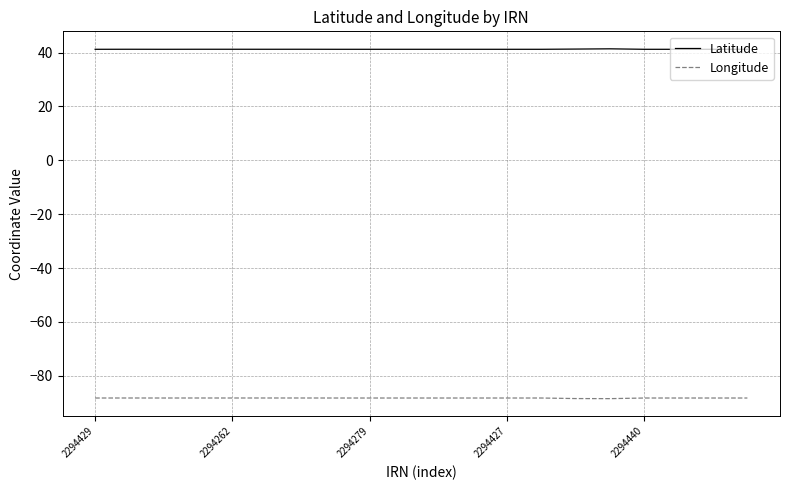

What is the difference between the maximum and second lowest values in the Latitude series?

0.2